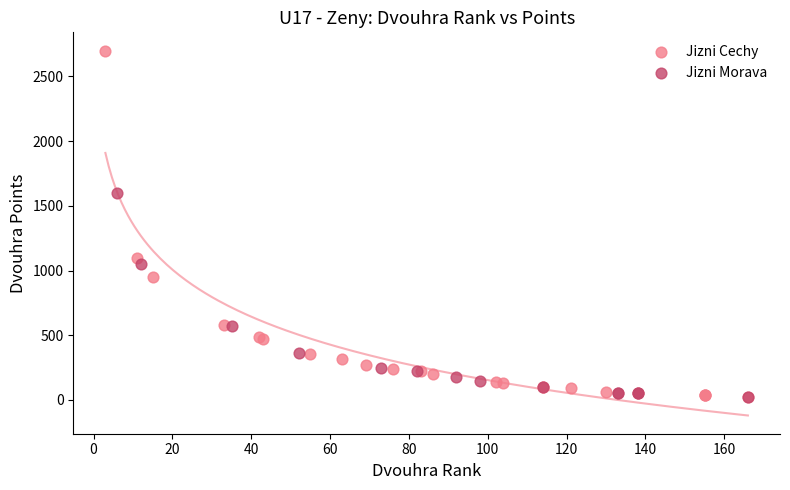

Which series contains the highest Y value?

Jizni Cechy